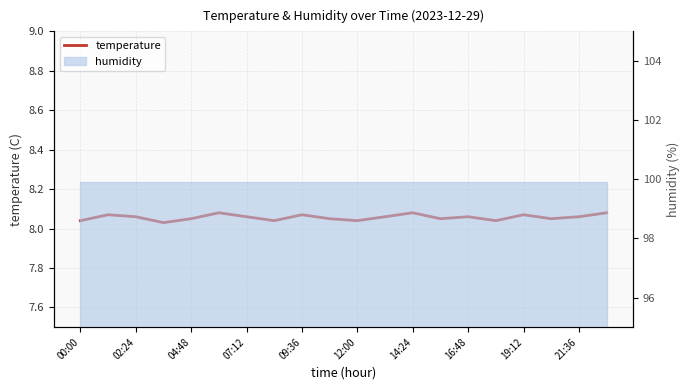

What is the approximate value at 04:48?

8.1